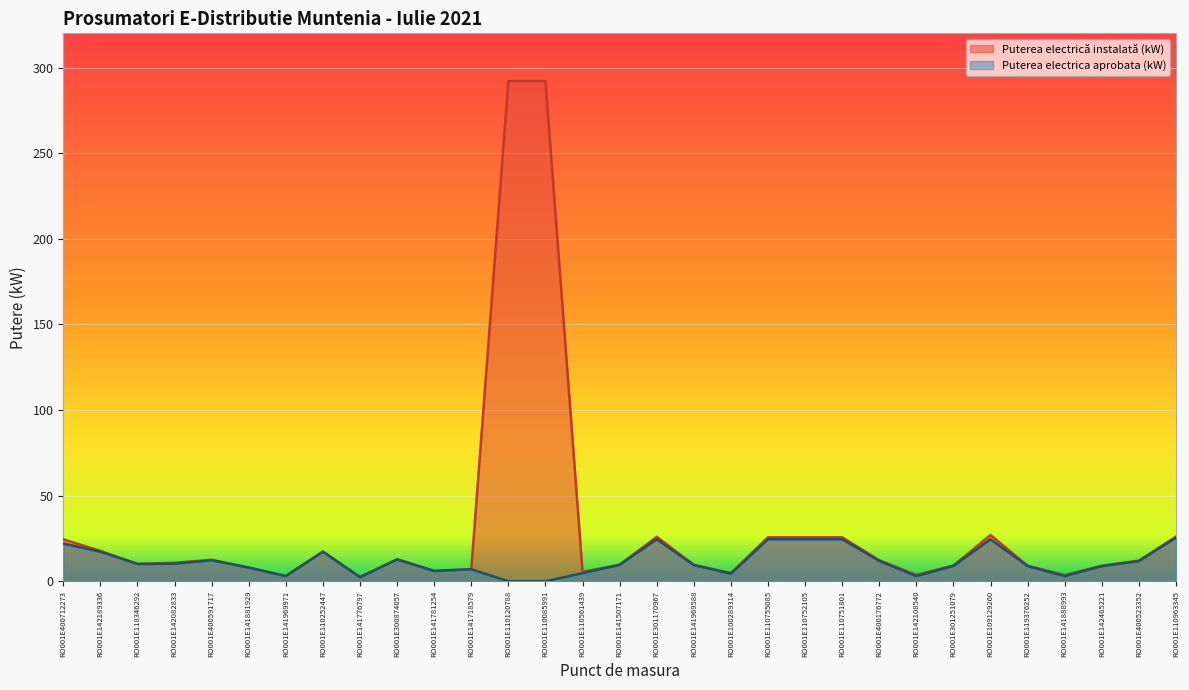

Reading left to right, what are all the values shown in this chart?

Puterea electrică instalată (kW): 24.5	17.7	10.1	10.8	12.5	7.8	3.0	17.2	2.4	12.8	6.0	7.0	292.1	292.1	5.5	9.6	25.9	9.6	4.8	25.6	25.6	25.6	12.2	3.7	9.2	27.0	9.0	3.6	9.1	12.0	26.0
Puterea electrica aprobata (kW): 22.0	17.2	10.1	10.2	12.2	8.0	3.0	17.2	2.4	12.8	6.0	7.0	0.0	0.0	4.7	9.6	24.5	9.4	4.4	24.5	24.5	24.5	11.9	2.9	9.0	24.5	8.8	3.0	8.8	11.7	25.5